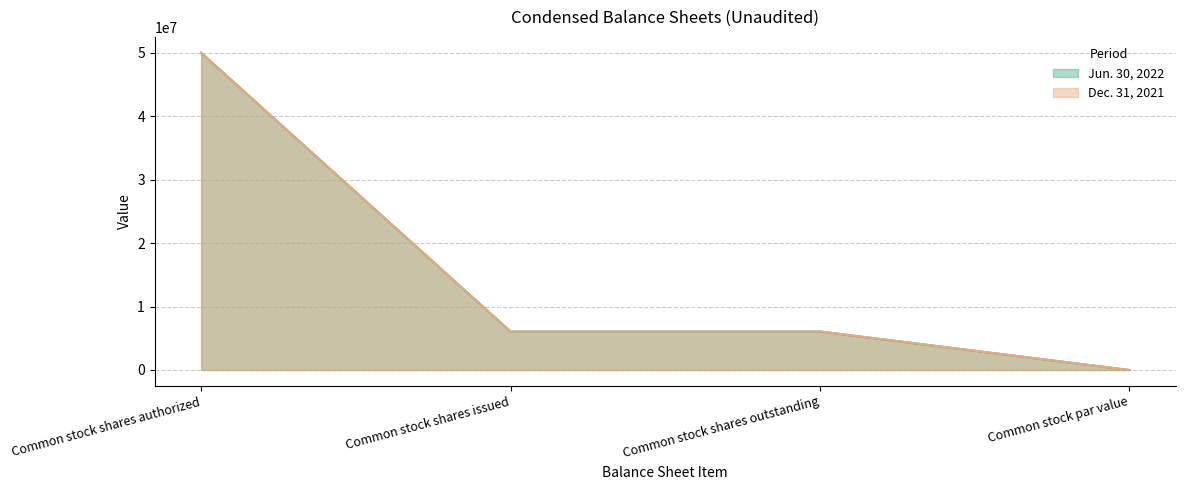

Count the number of data series in this chart.

2